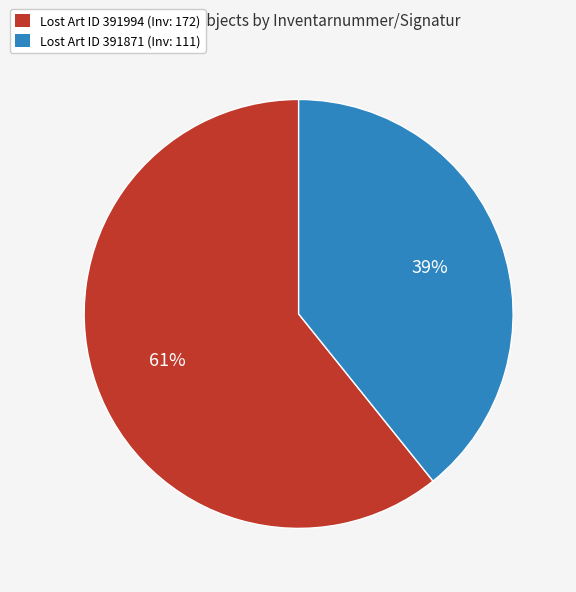

True or false: Lost Art ID 391994 (Inv: 172) accounts for 61% of the total.

True